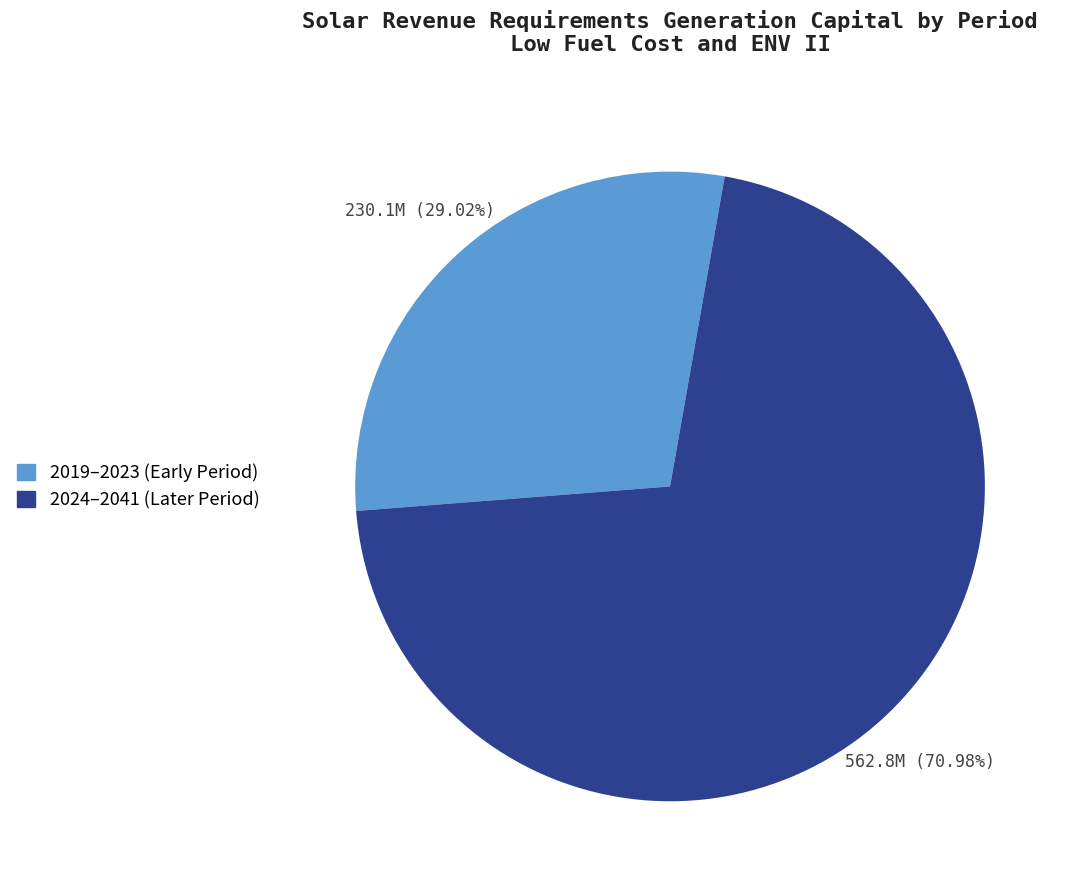

Does any single category account for the majority?

Yes